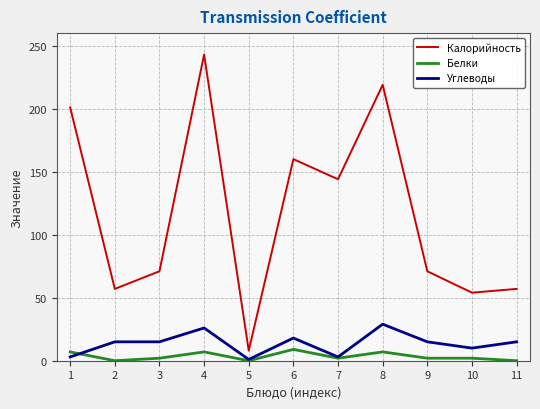

What is the maximum value shown in the chart?

243